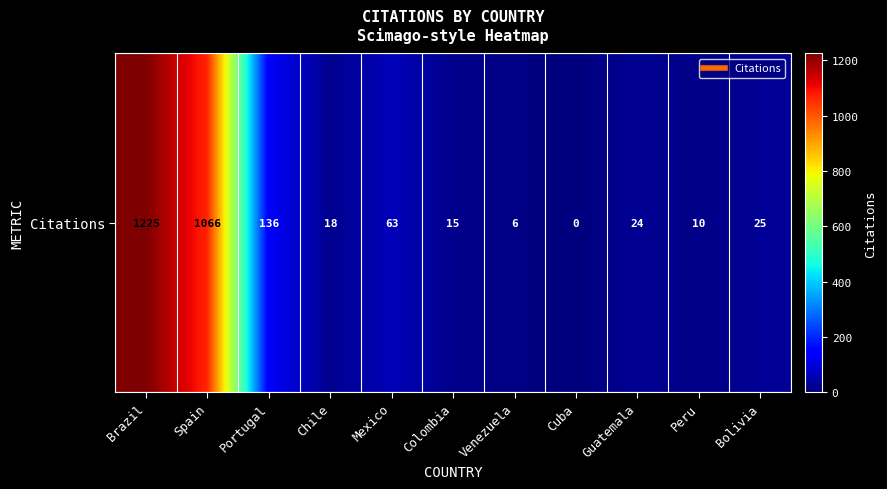

Count the number of categories in the chart.

11